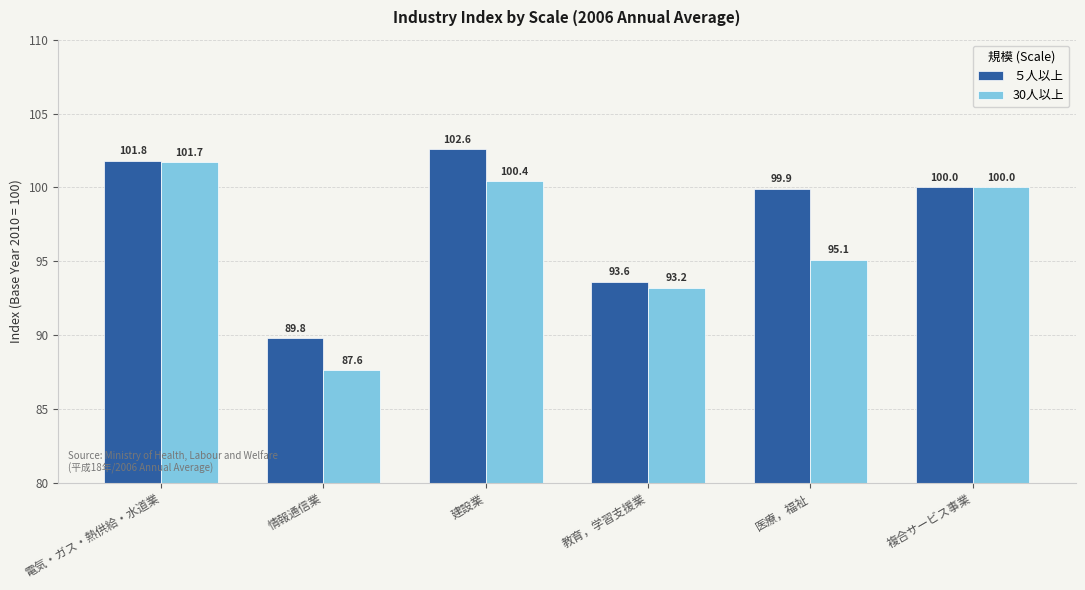

Reading left to right, list all the values displayed in this chart.

５人以上: 電気・ガス・熱供給・水道業=101.8	情報通信業=89.8	建設業=102.6	教育，学習支援業=93.6	医療，福祉=99.9	複合サービス事業=100.0
30人以上: 電気・ガス・熱供給・水道業=101.7	情報通信業=87.6	建設業=100.4	教育，学習支援業=93.2	医療，福祉=95.1	複合サービス事業=100.0